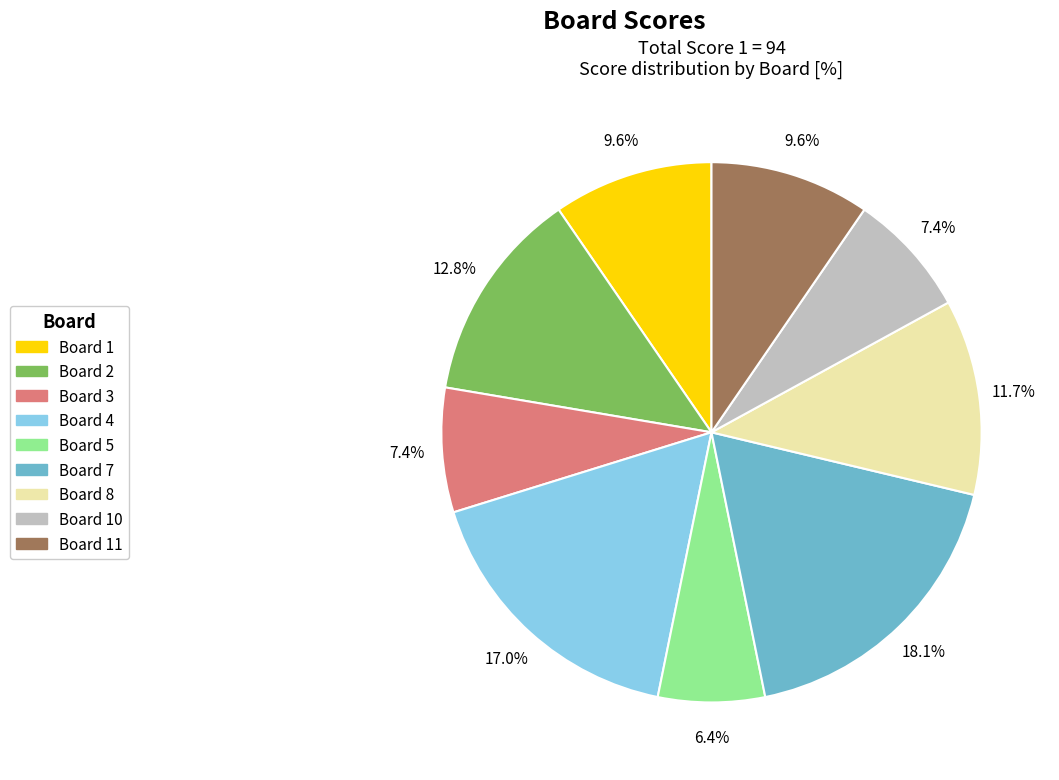

How many slices are in this pie chart?

9